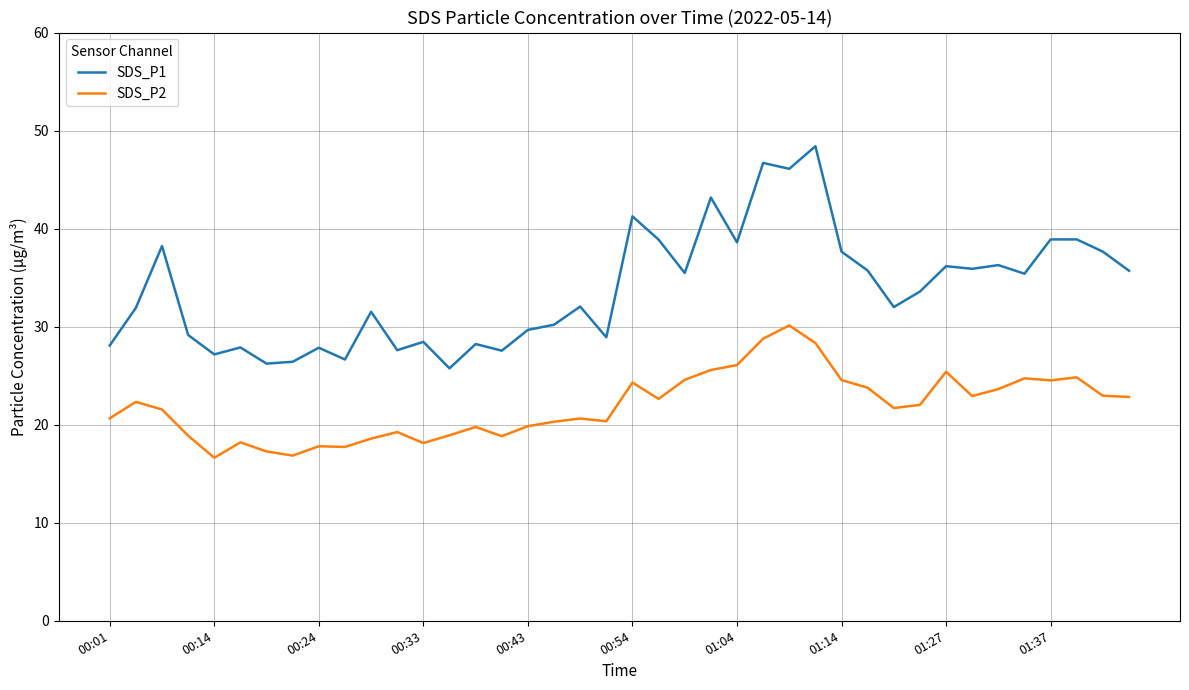

Rank the series by their average value, from highest to lowest.

SDS_P1, SDS_P2